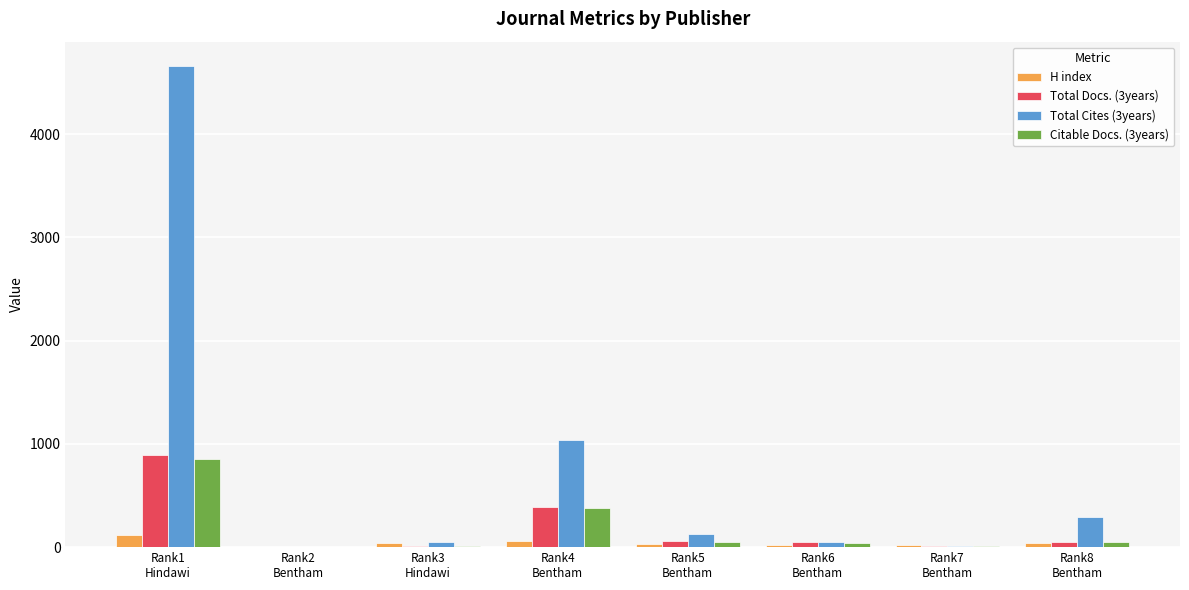

How many groups of bars are there?

8